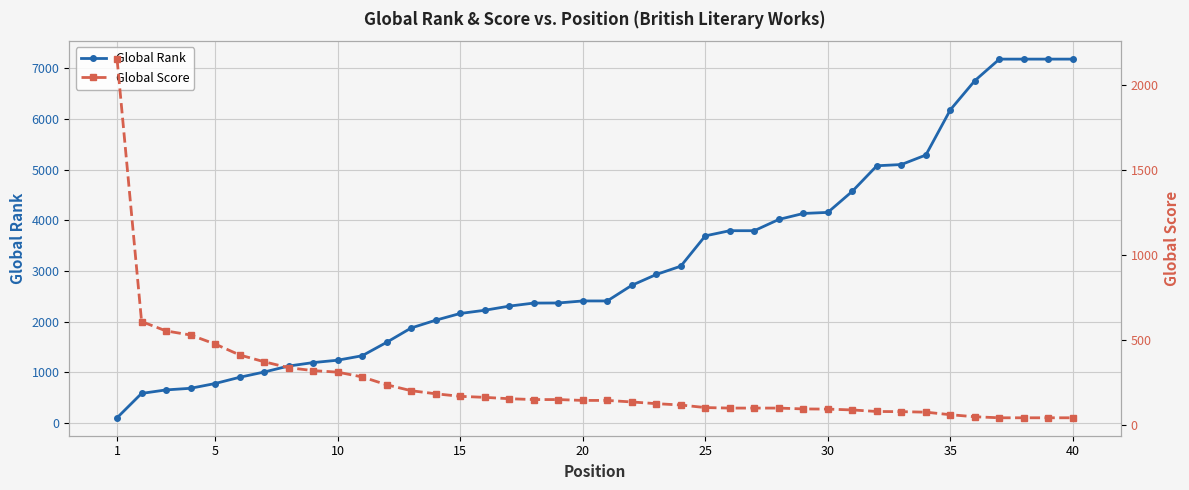

How many lines are shown in the chart?

2